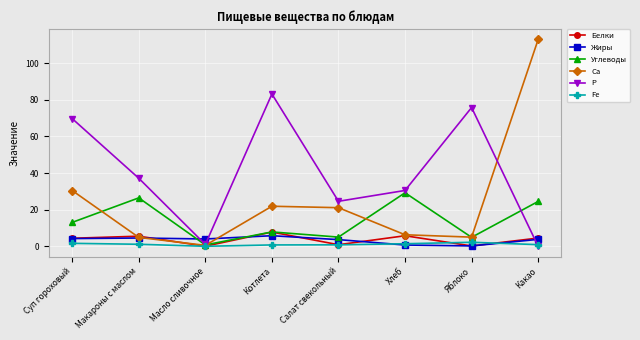

The Са series shows 30.5 at Суп гороховый. True or false?

True